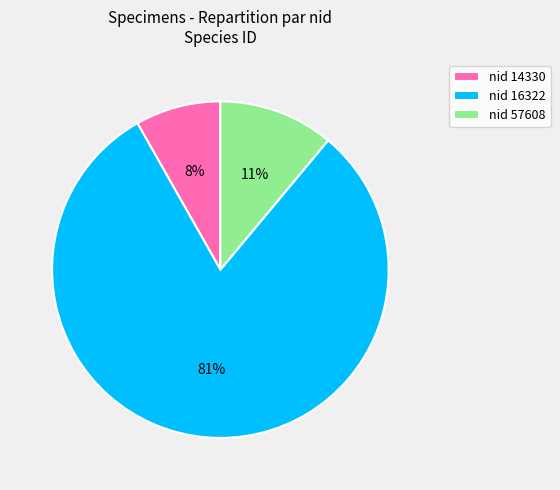

Count the number of slices in the pie.

3